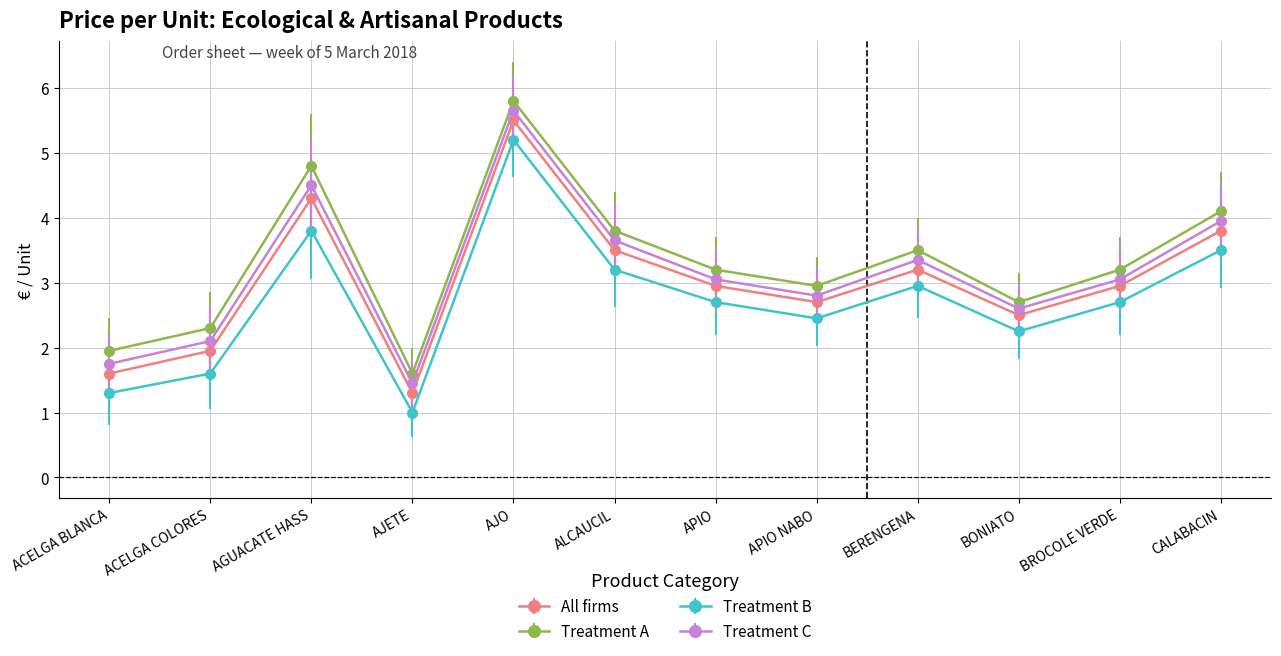

What is the label of the 3rd point from the left?

AGUACATE HASS